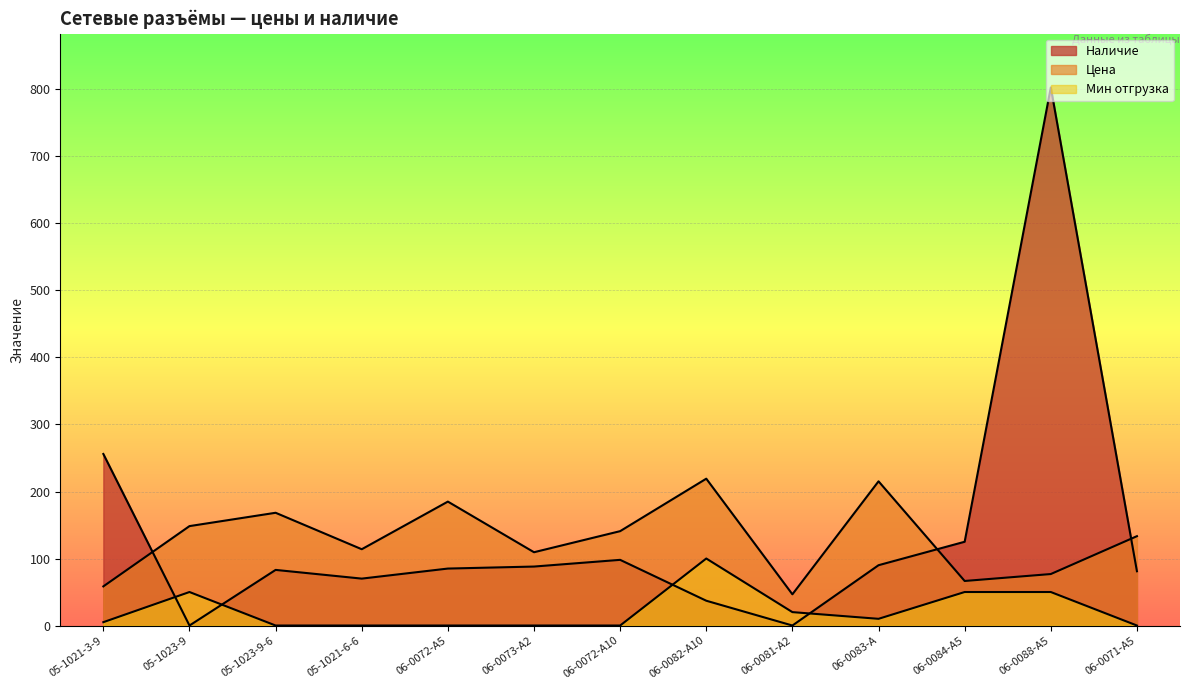

At which category does Мин отгрузка reach its first local peak?

05-1023-9